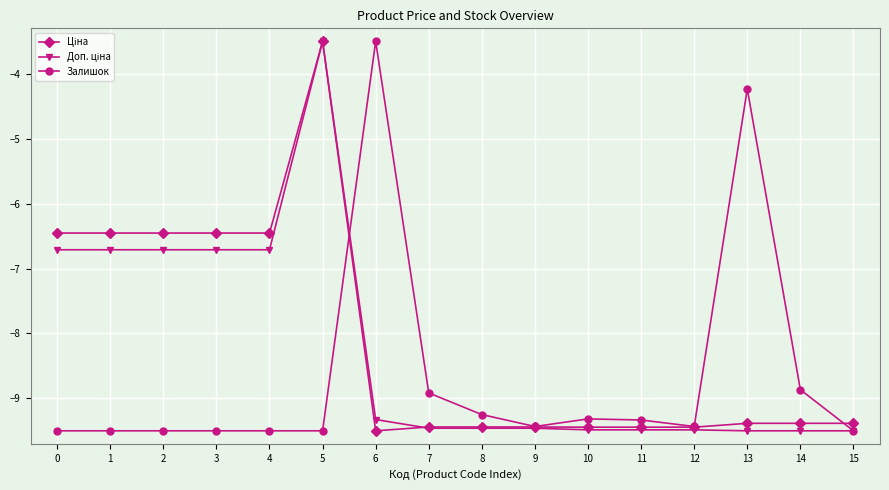

What is the difference between the highest and lowest values at 1?

3.0